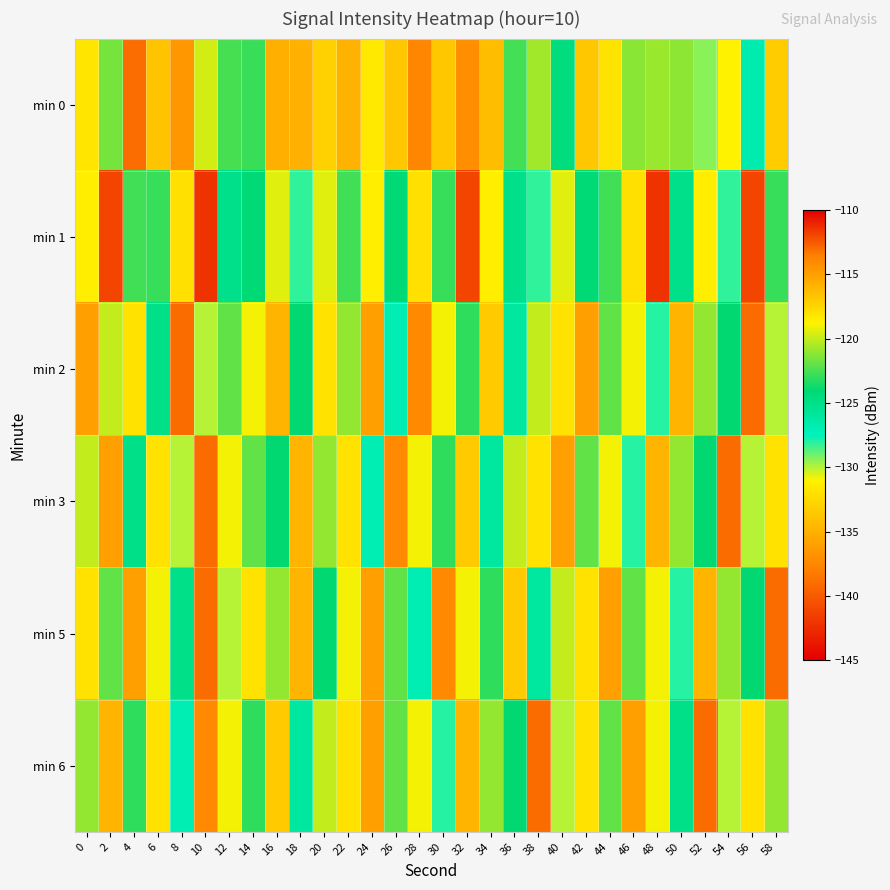

List the series in order of their peak value, highest first.

min 1, min 2, min 3, min 5, min 6, min 0